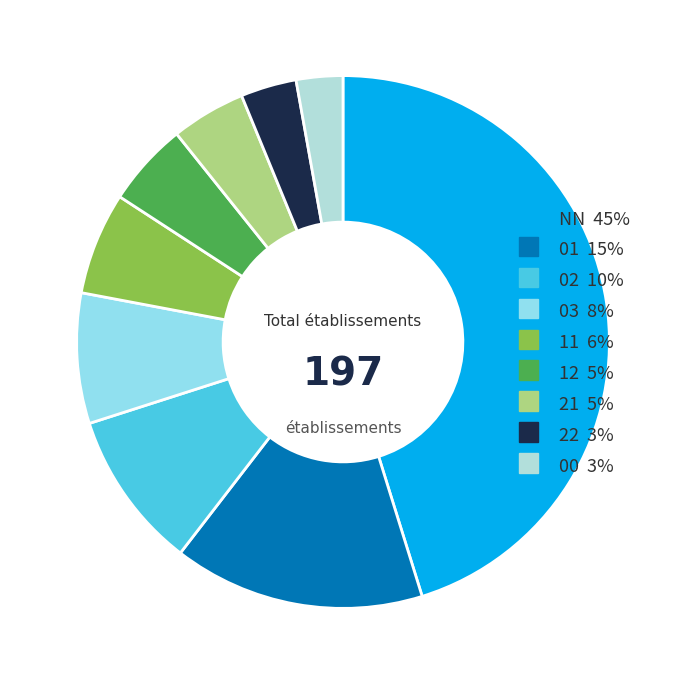

To the nearest percent, what is the difference between the largest and smallest slice percentages?

42%